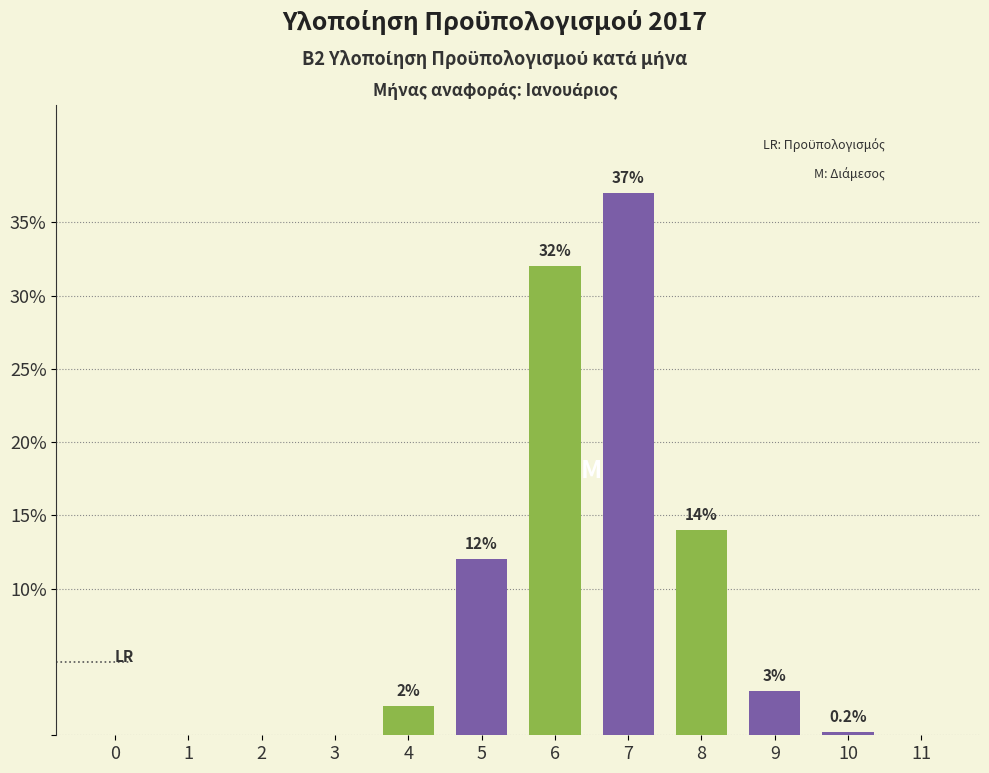

Reading left to right, what are all the values shown in this chart?

0=0.0	1=0.0	2=0.0	3=0.0	4=2.0	5=12.0	6=32.0	7=37.0	8=14.0	9=3.0	10=0.2	11=0.0